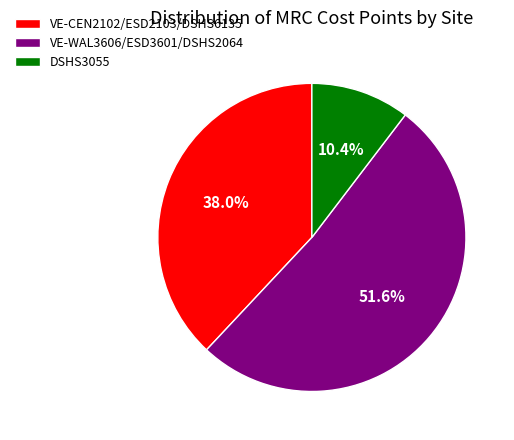

Which has a higher value, VE-CEN2102/ESD2103/DSHS6135 or DSHS3055?

VE-CEN2102/ESD2103/DSHS6135